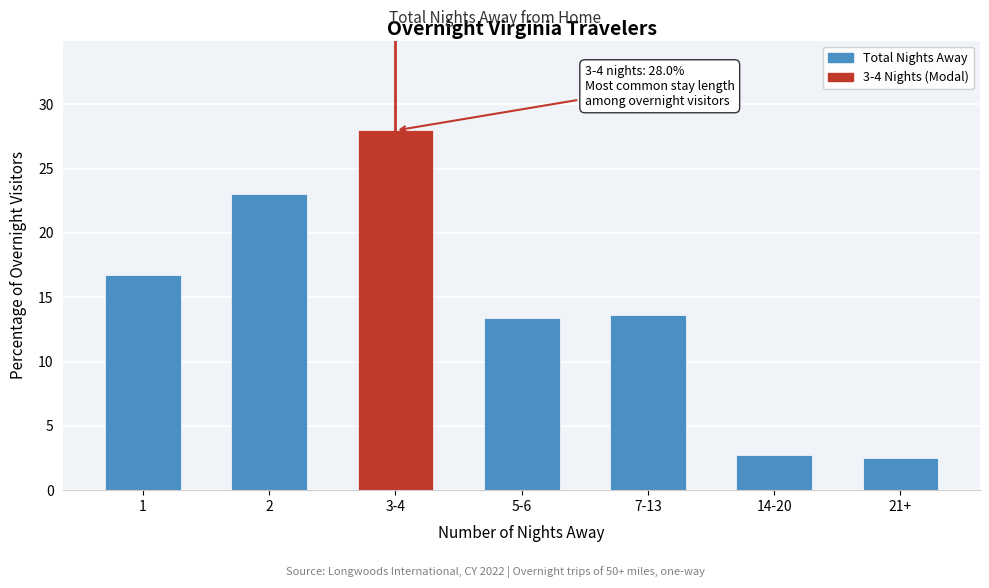

Reading right to left, list all the values displayed in this chart.

21+=2.5	14-20=2.7	7-13=13.6	5-6=13.4	3-4=28.0	2=23.0	1=16.7